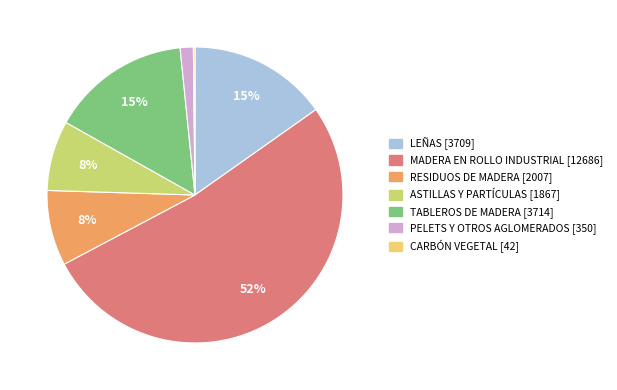

Which category has the biggest portion of the pie?

MADERA EN ROLLO INDUSTRIAL